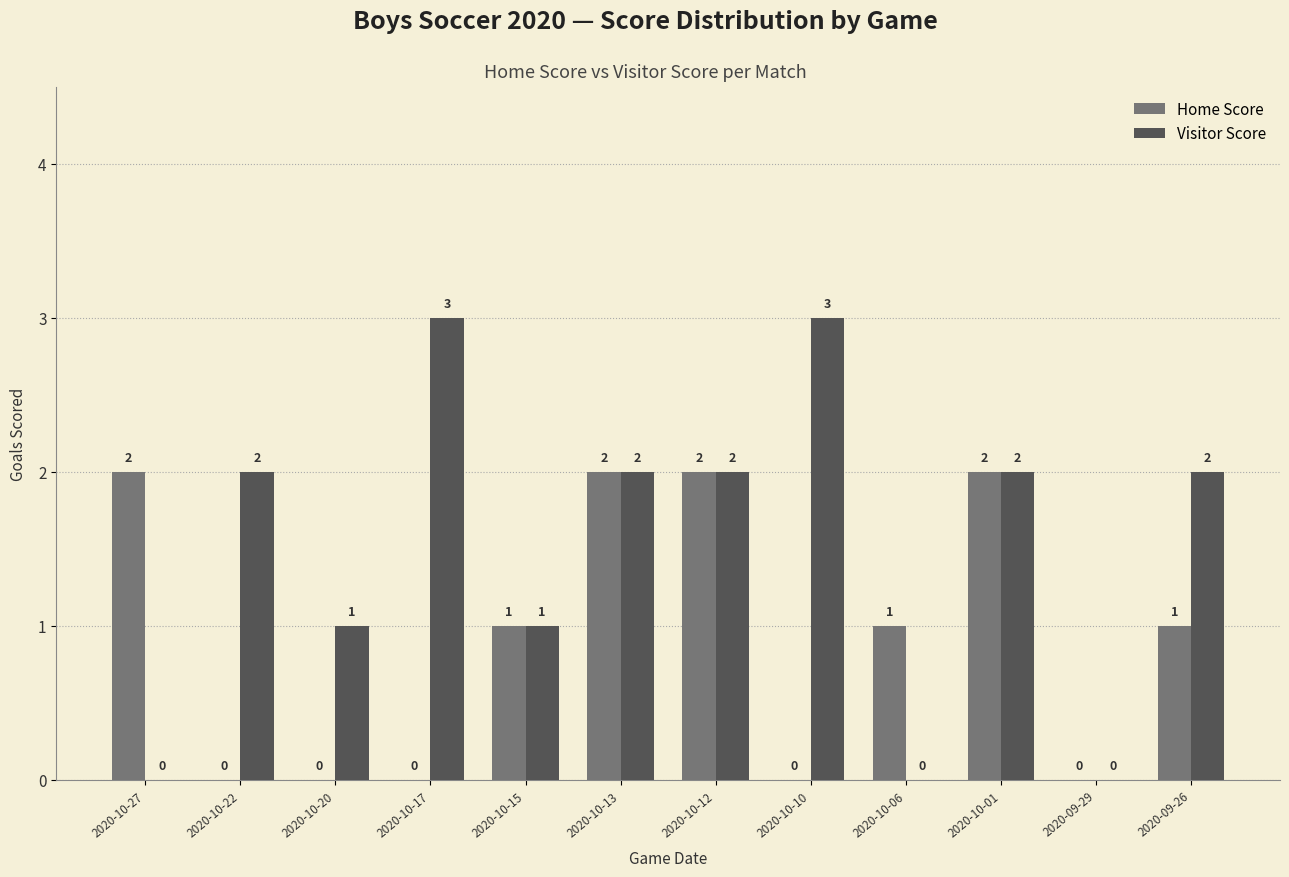

What is the average value of the Home Score series?

1